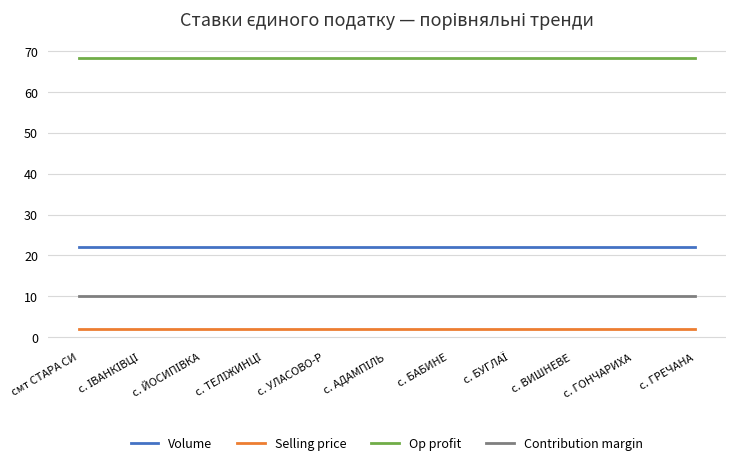

List the series in order of their peak value, lowest first.

Selling price, Contribution margin, Volume, Op profit